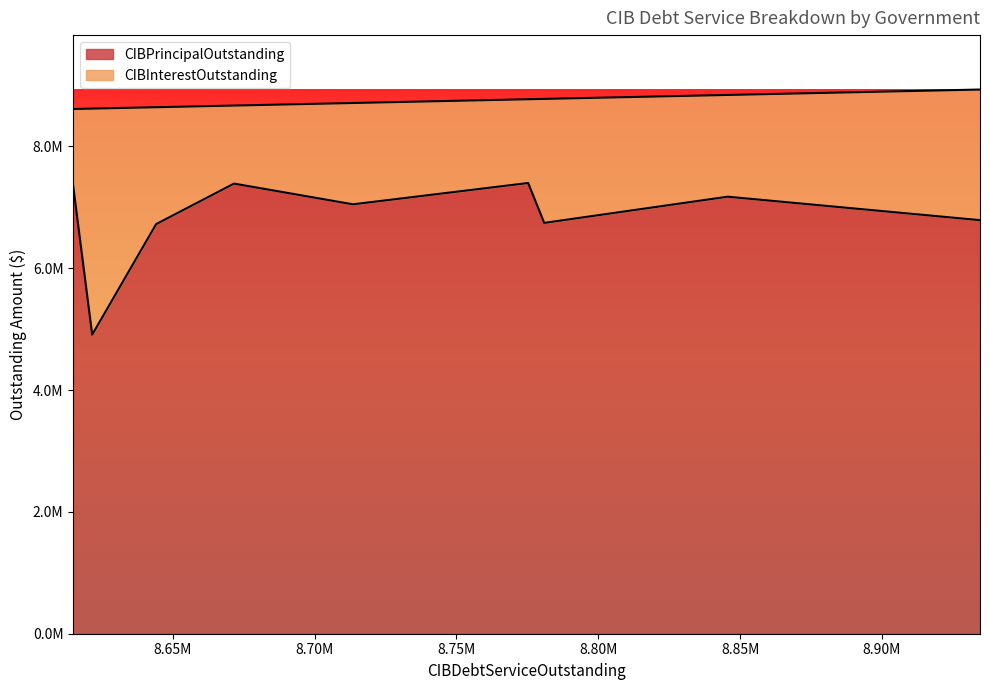

Read the CIBPrincipalOutstanding value at Fort Bend County MUD 222.

4910000.0